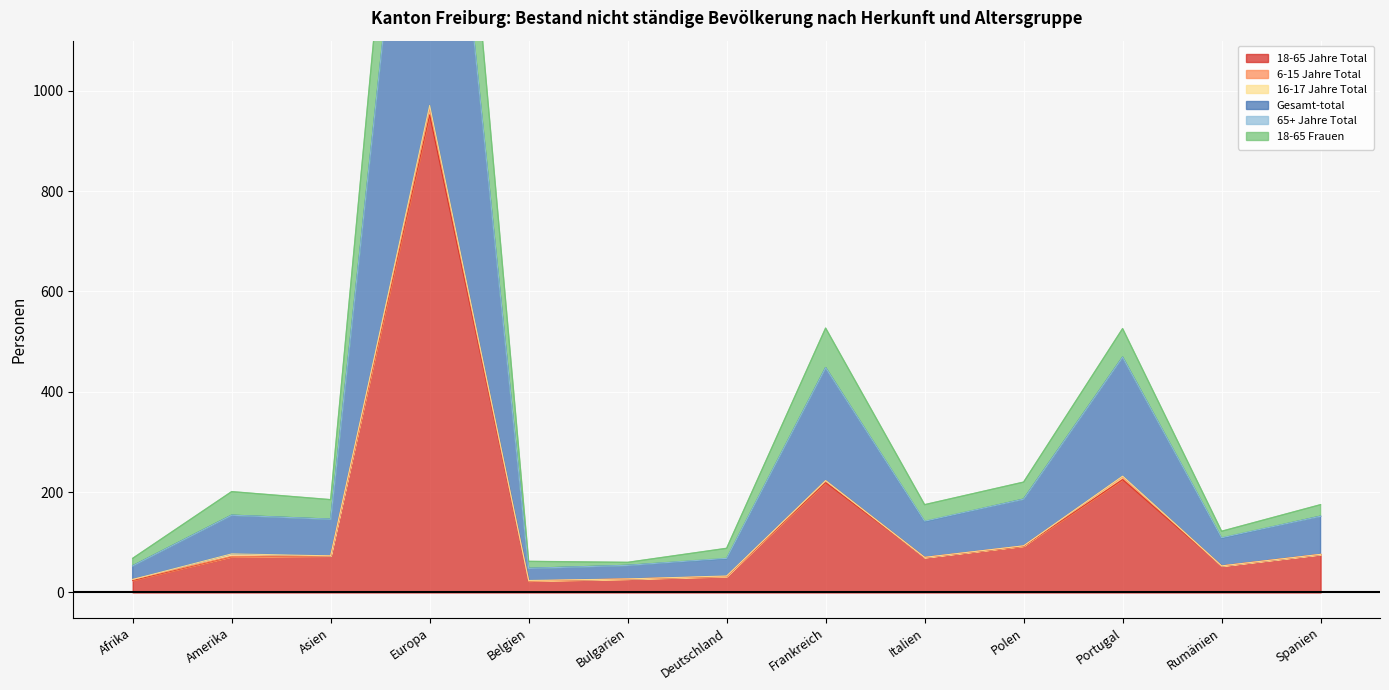

Which category has the lowest value in the 18-65 Frauen series?

Bulgarien